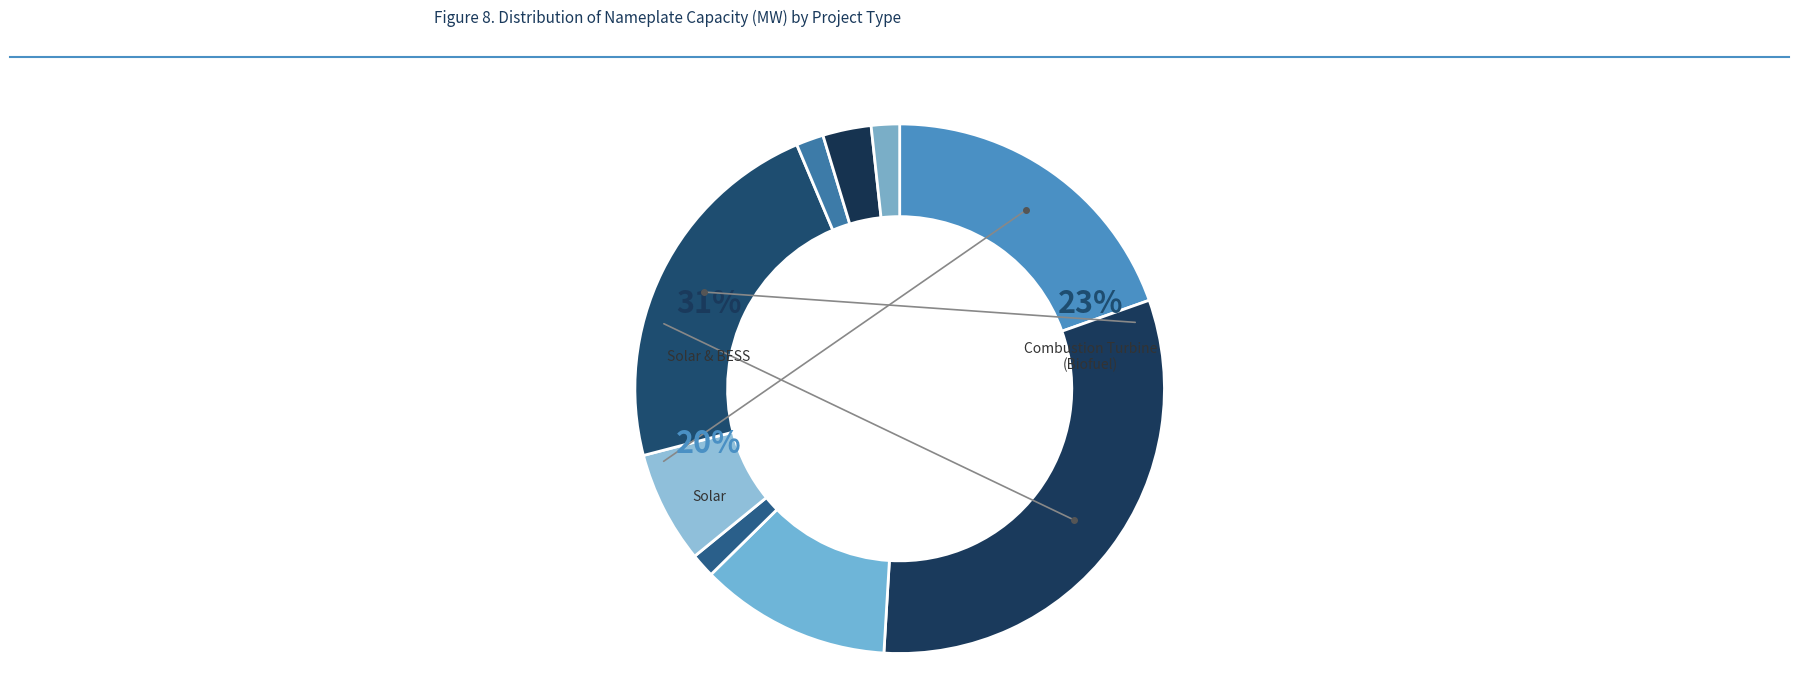

Approximately how many times larger is the value at Solar, BESS, & Pumped Hydro compared to Internal Combustion Engines (Biofuel)?

0.3